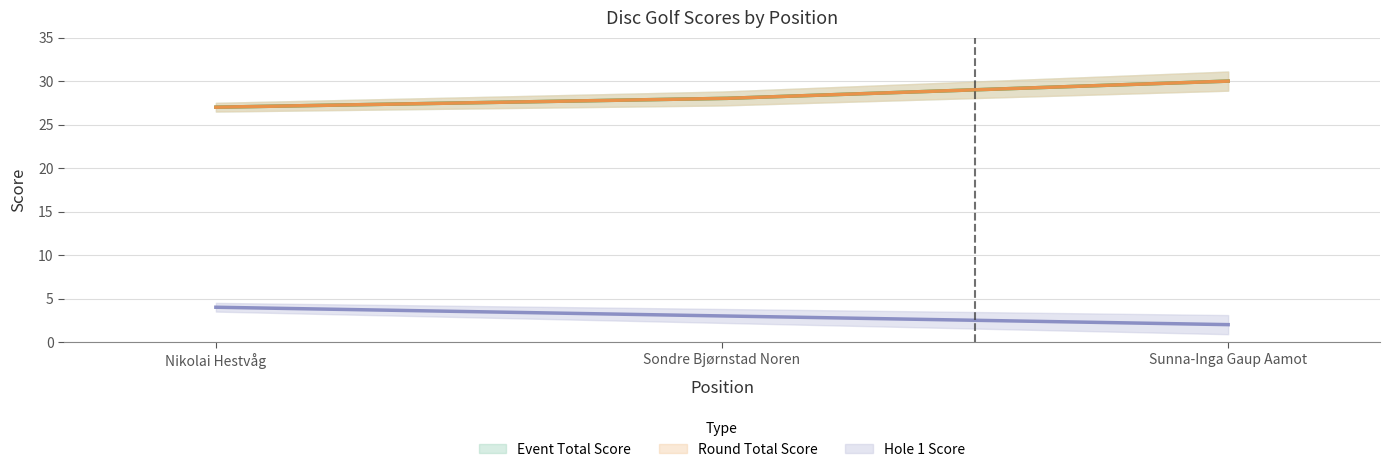

What is the value of the round_total_score point at the 3rd from the left?

30